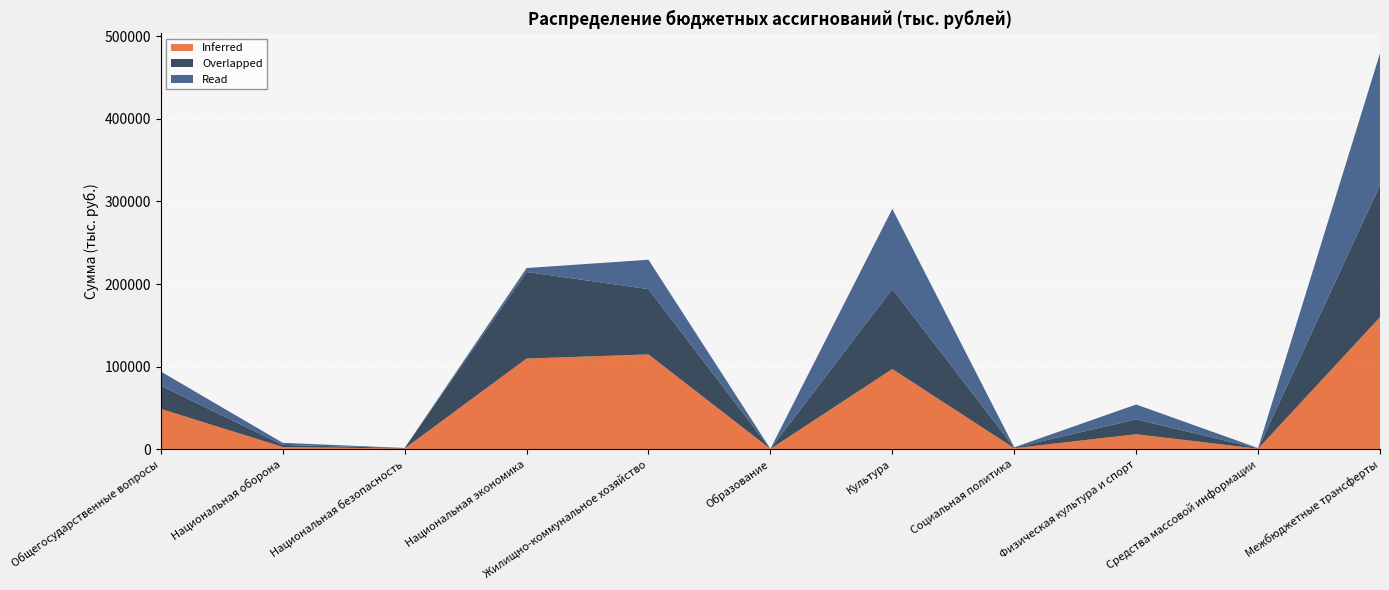

Reading right to left, what are all the values shown in this chart?

Inferred: Межбюджетные трансферты=159846.0	Средства массовой информации=400.0	Физическая культура и спорт=18004.0	Социальная политика=1070.9	Культура=97013.0	Образование=134.7	Жилищно-коммунальное хозяйство=114704.9	Национальная экономика=109663.0	Национальная безопасность=677.3	Национальная оборона=2531.0	Общегосударственные вопросы=48668.6
Overlapped: Межбюджетные трансферты=159846.0	Средства массовой информации=400.0	Физическая культура и спорт=18004.0	Социальная политика=711.8	Культура=97013.0	Образование=134.7	Жилищно-коммунальное хозяйство=79105.6	Национальная экономика=104909.8	Национальная безопасность=579.0	Национальная оборона=2531.0	Общегосударственные вопросы=28240.1
Read: Межбюджетные трансферты=159846.0	Средства массовой информации=400.0	Физическая культура и спорт=18004.0	Социальная политика=359.1	Культура=97013.0	Образование=134.7	Жилищно-коммунальное хозяйство=35585.8	Национальная экономика=4753.2	Национальная безопасность=98.3	Национальная оборона=2531.0	Общегосударственные вопросы=17064.1